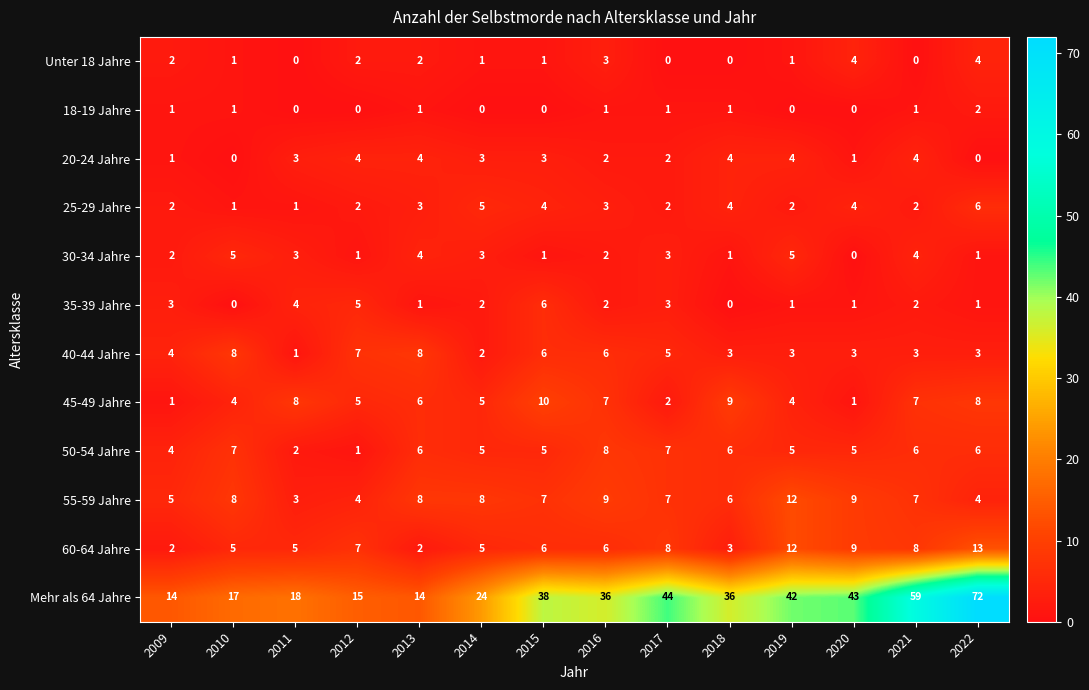

At which category does the chart reach its peak across all series?

2022